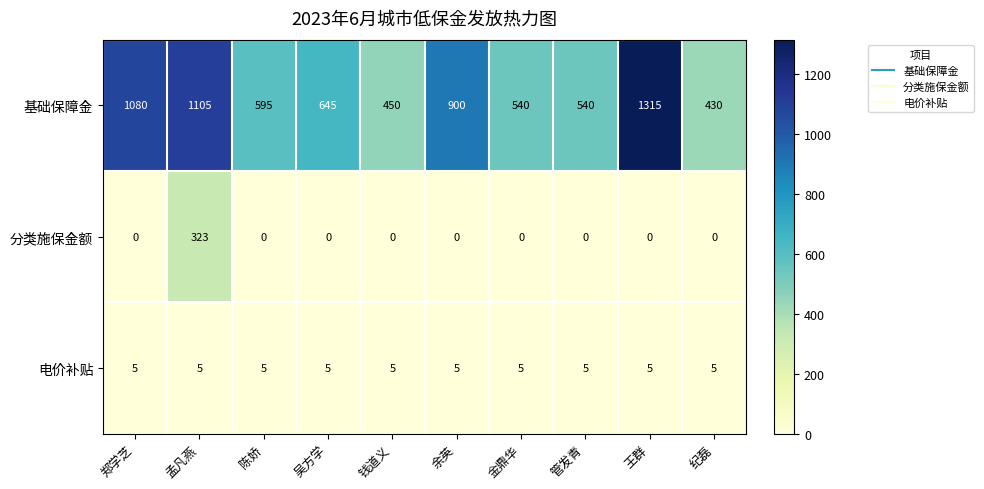

What is the maximum value shown in the chart?

1315